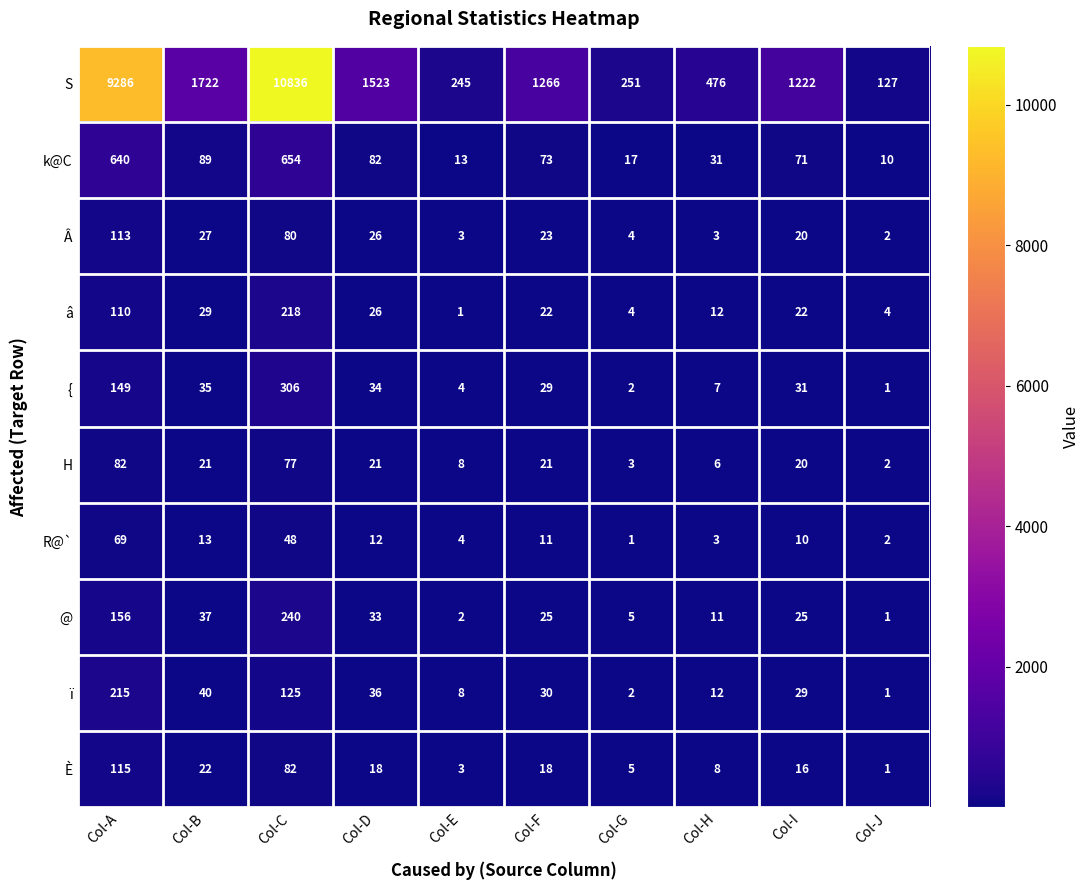

Which series has the widest spread of values?

S